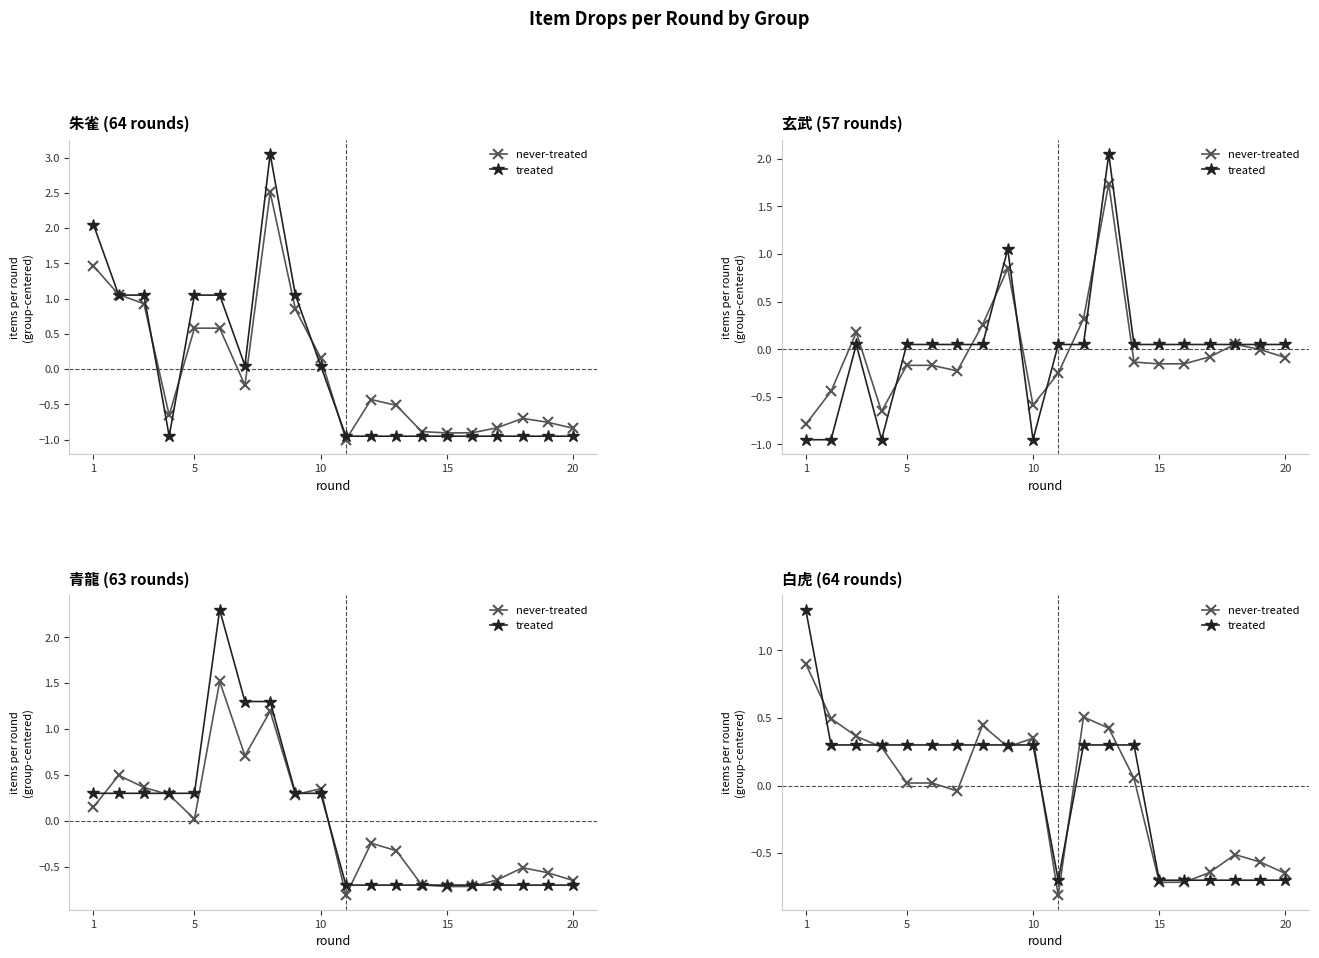

True or false: never-treated has more than 2 interior local peaks.

True